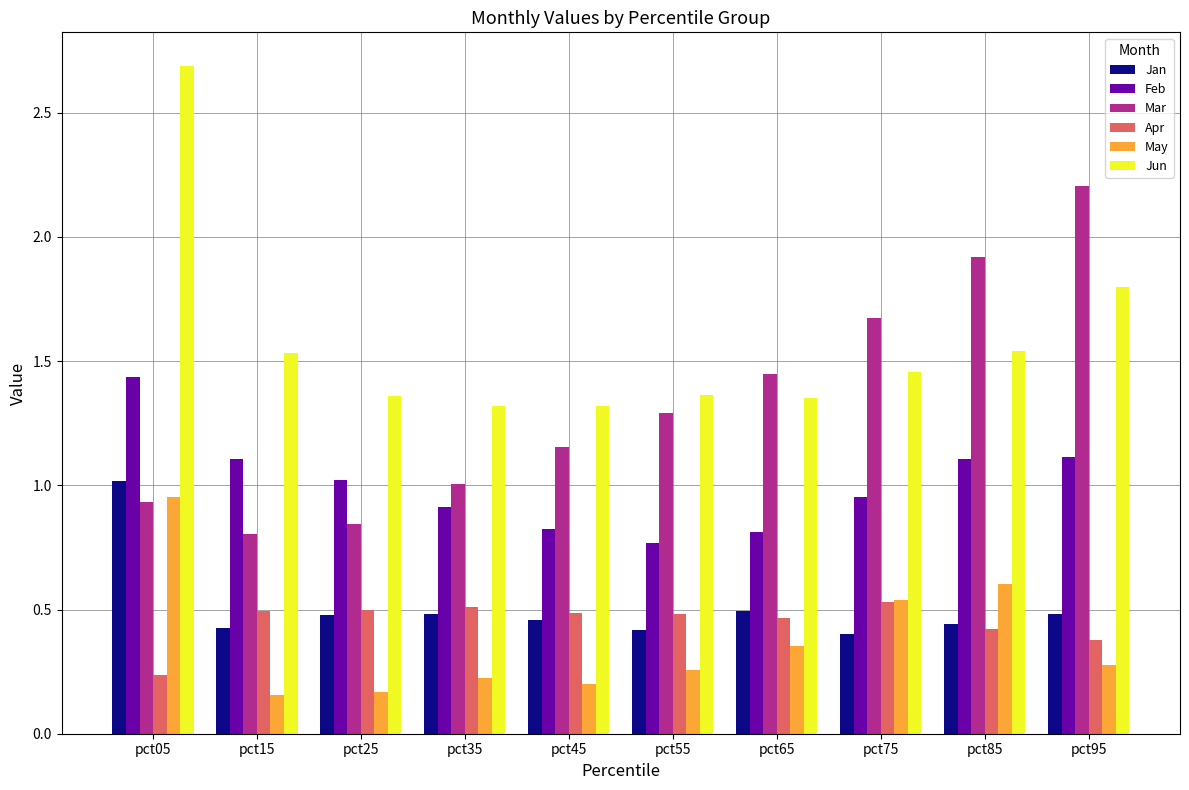

What are all the series names shown in the legend?

Jan, Feb, Mar, Apr, May, Jun